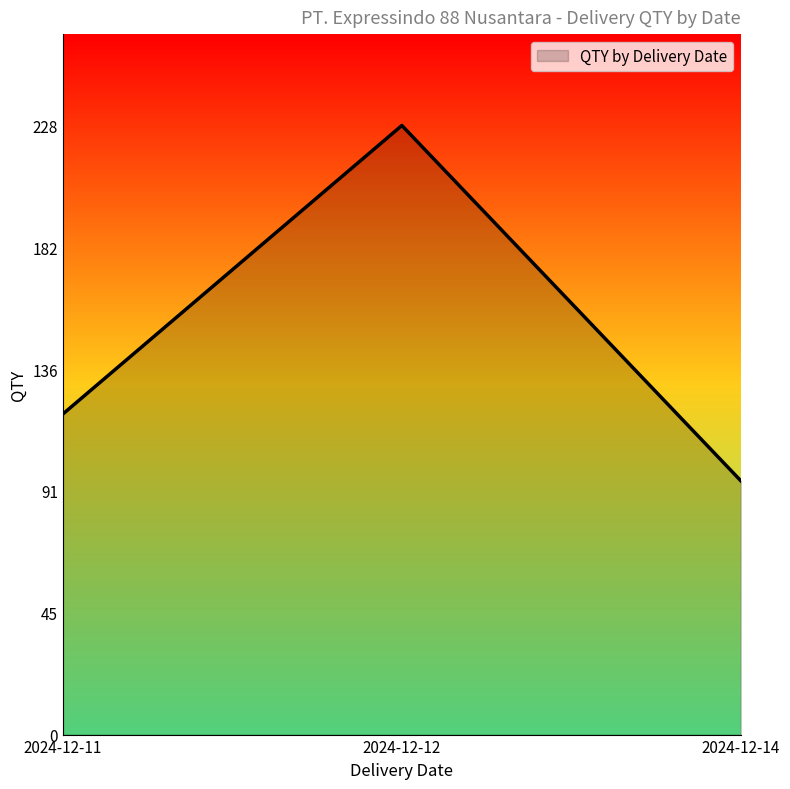

True or false: the data shows 1 at 2024-12-14.

False